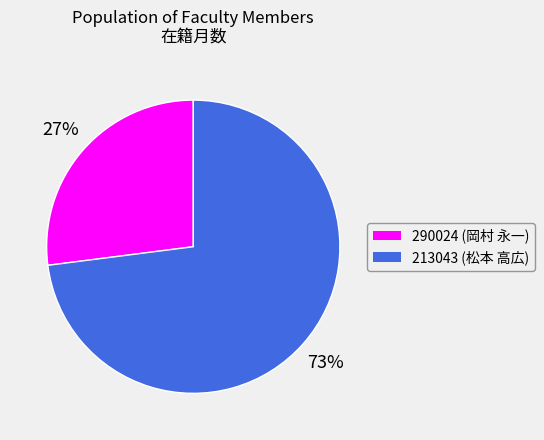

What is the ratio of the value at 290024 (岡村 永一) to the value at 213043 (松本 高広)?

0.4